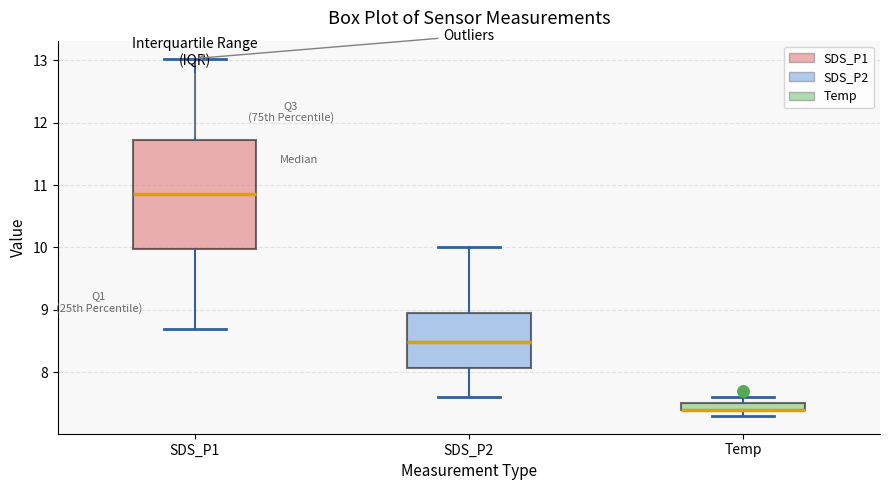

Where is the lower edge of the box for Temp on the y-axis? The values are not printed on the chart, so give them approximately, as read against the axis.

7.4